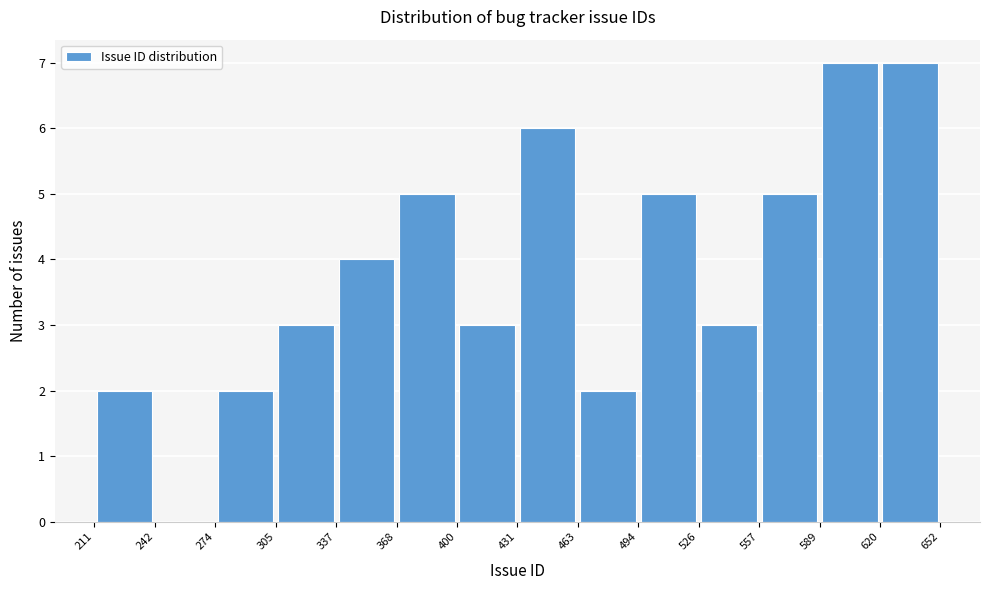

What is the height of the bar covering 305 to 337 on the x-axis? The values are not printed on the chart, so give them approximately, as read against the axis.

3